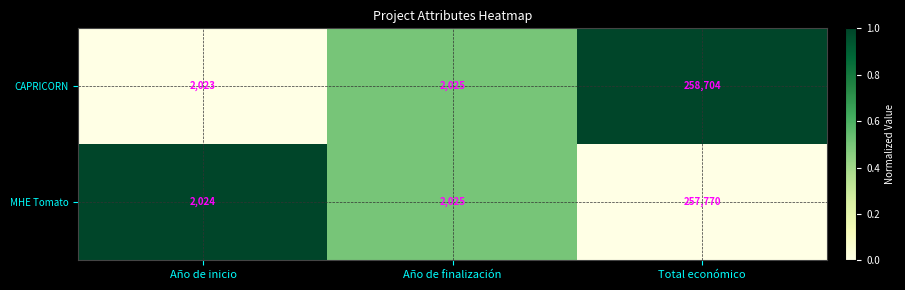

Reading left to right, what are all the values shown in this chart?

CAPRICORN: 2023	2025	258704
MHE Tomato: 2024	2025	257770